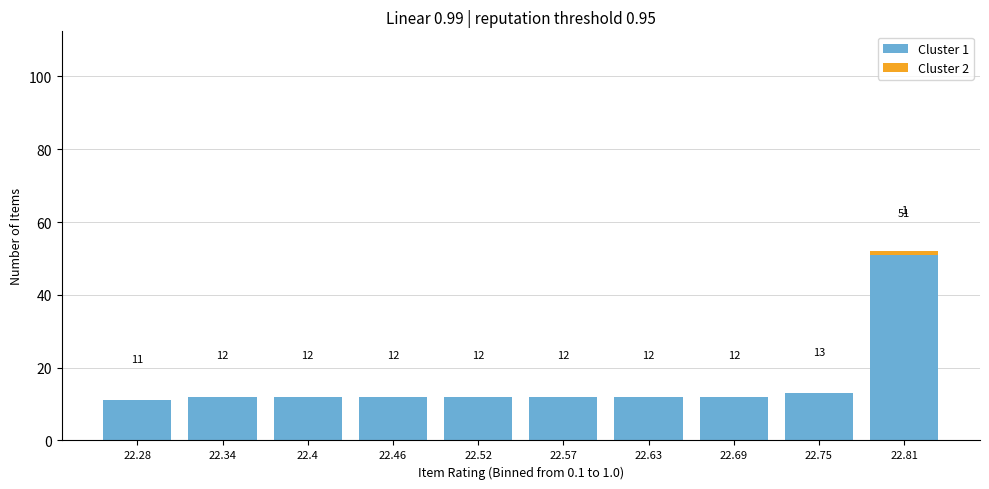

Which range on the x-axis has the tallest stacked bar (by total height)?

22.781 to 22.840